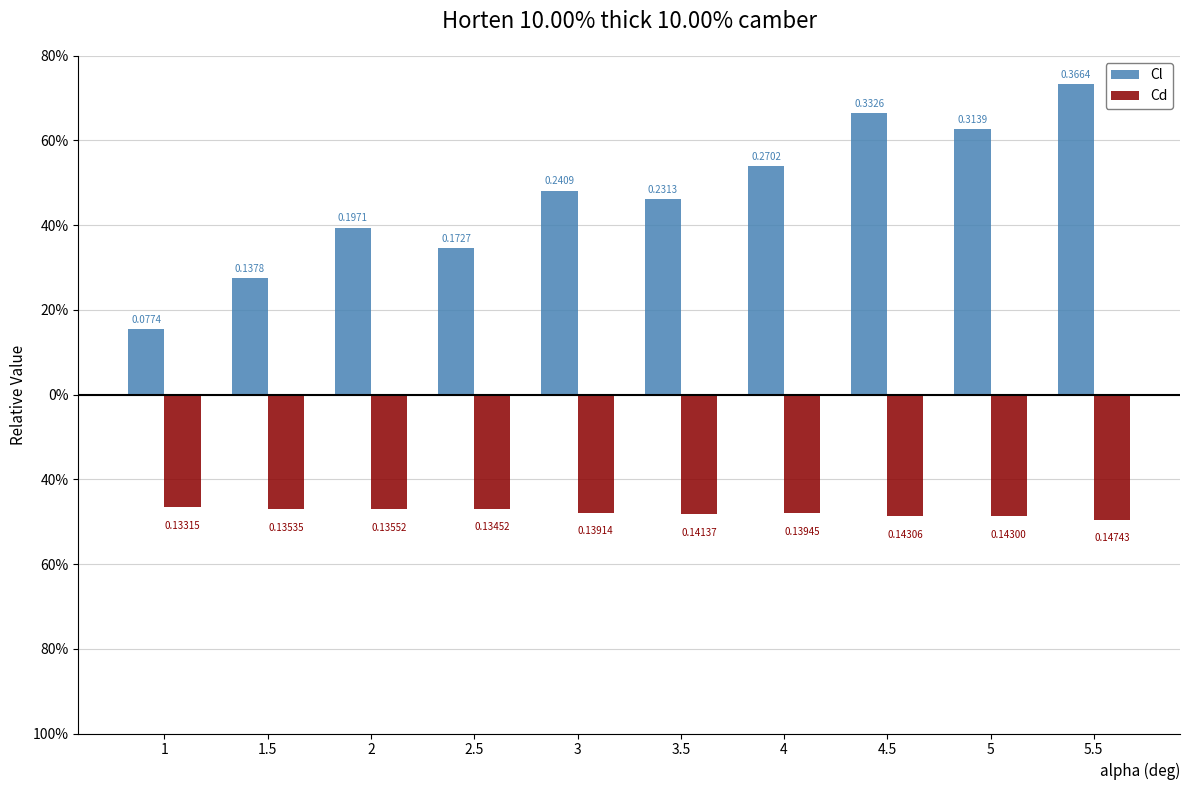

Is the value of Cd at 3.5 greater than the value of Cl at 1?

No